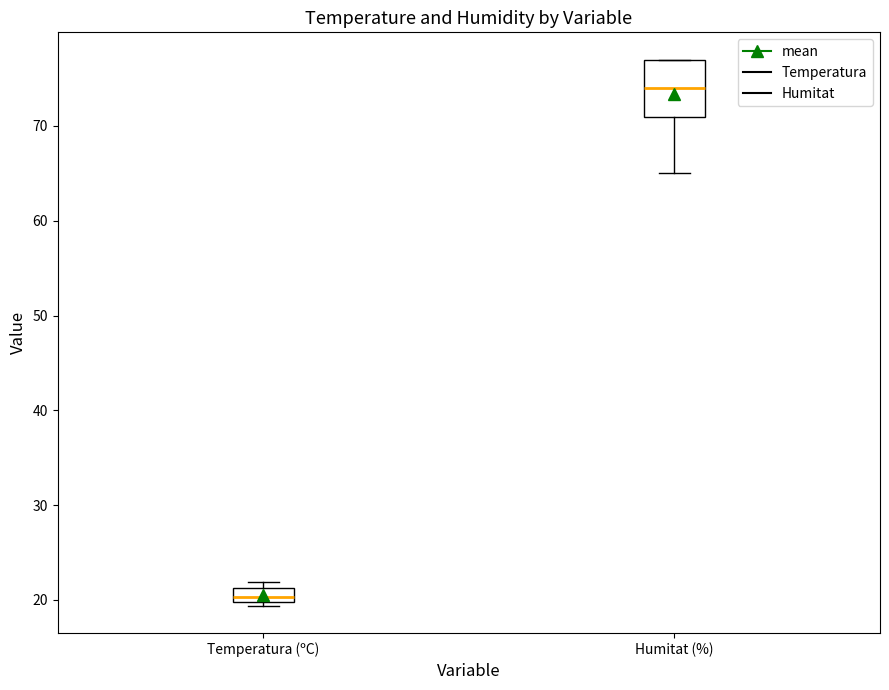

Which box has the lowest median line?

Temperatura (ºC)